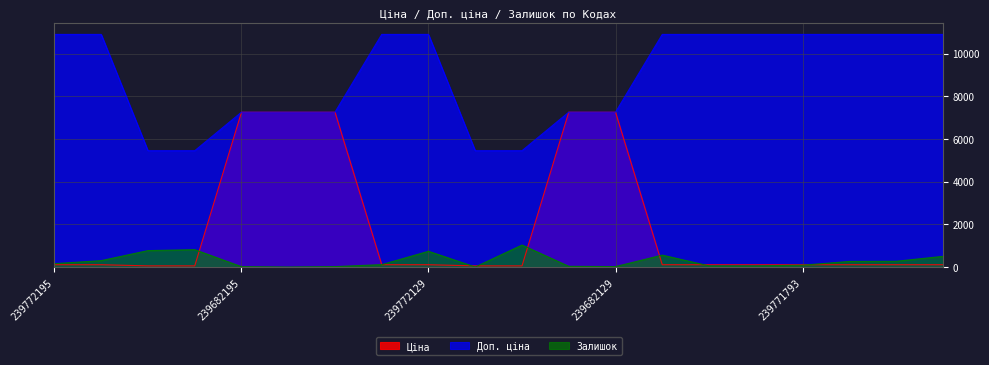

What is the maximum value for Залишок?

1031.0